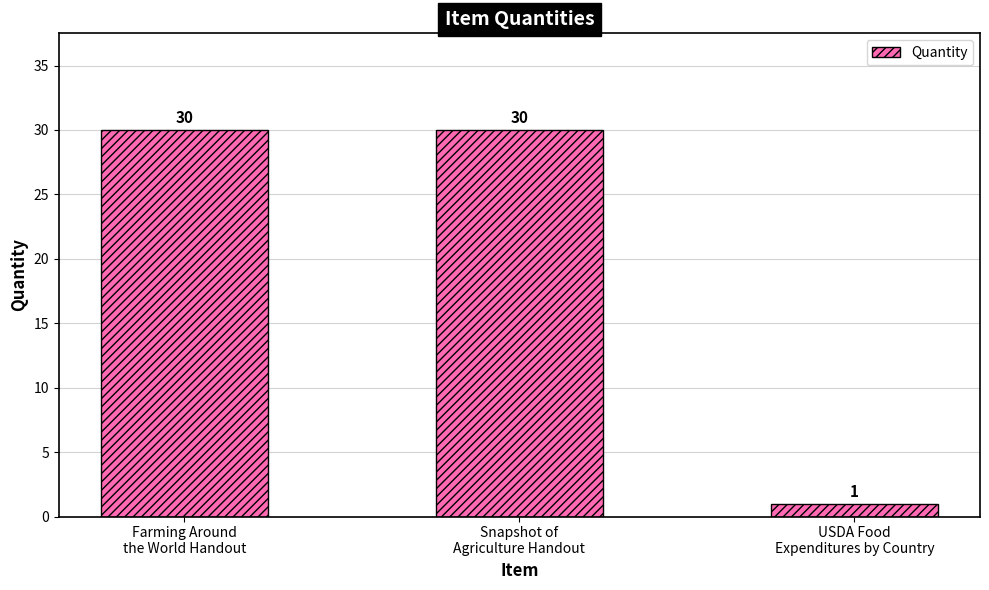

Are the bars grouped side by side (vs. stacked)?

No